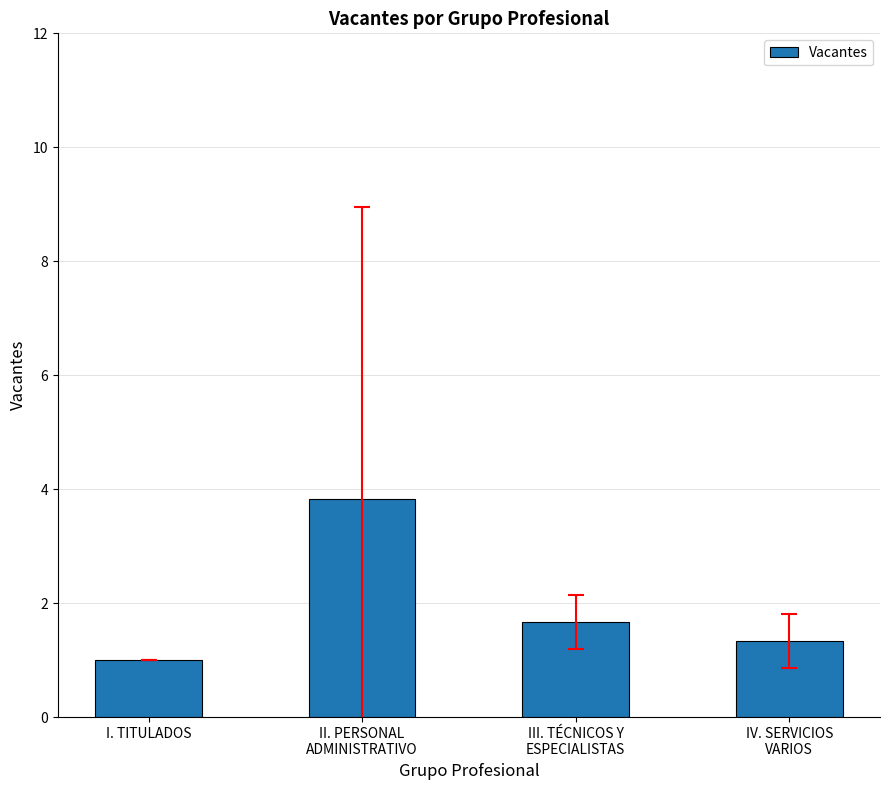

True or false: the data shows 1.7 at III. TÉCNICOS Y
ESPECIALISTAS.

True